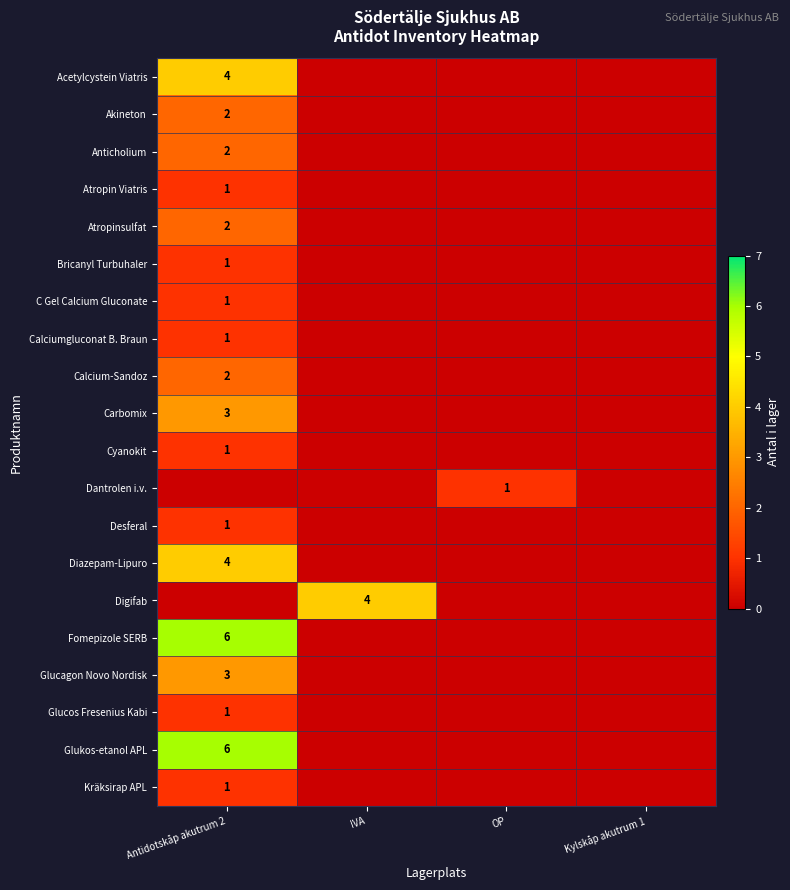

What is the maximum value shown in the chart?

6